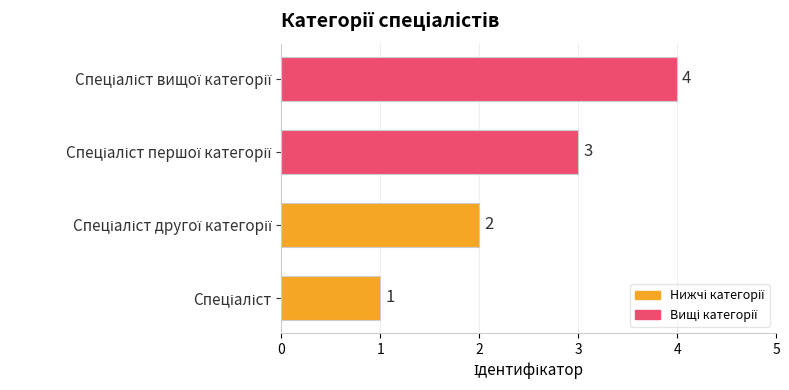

What is the sum of all values?

10